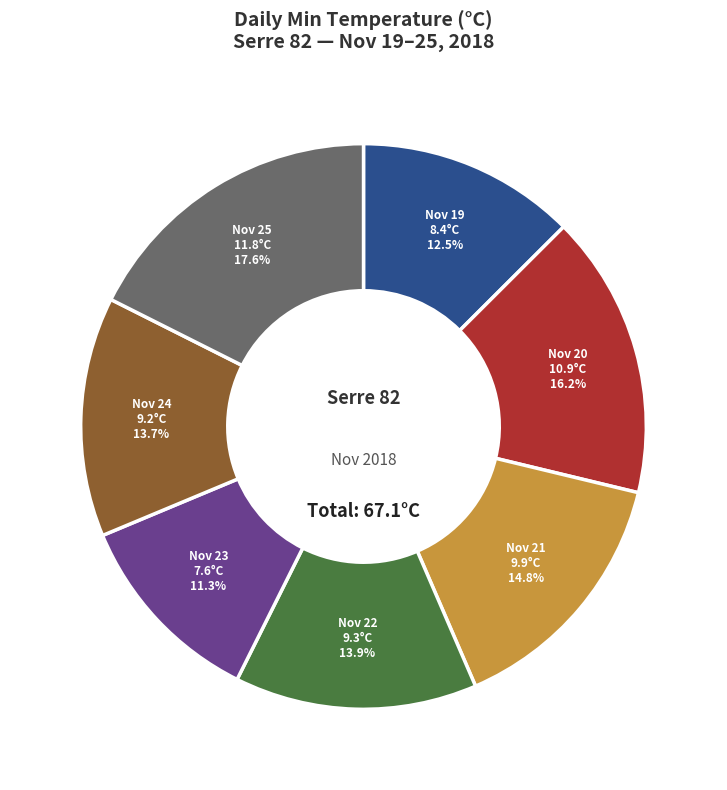

Is there a majority slice in this chart?

No